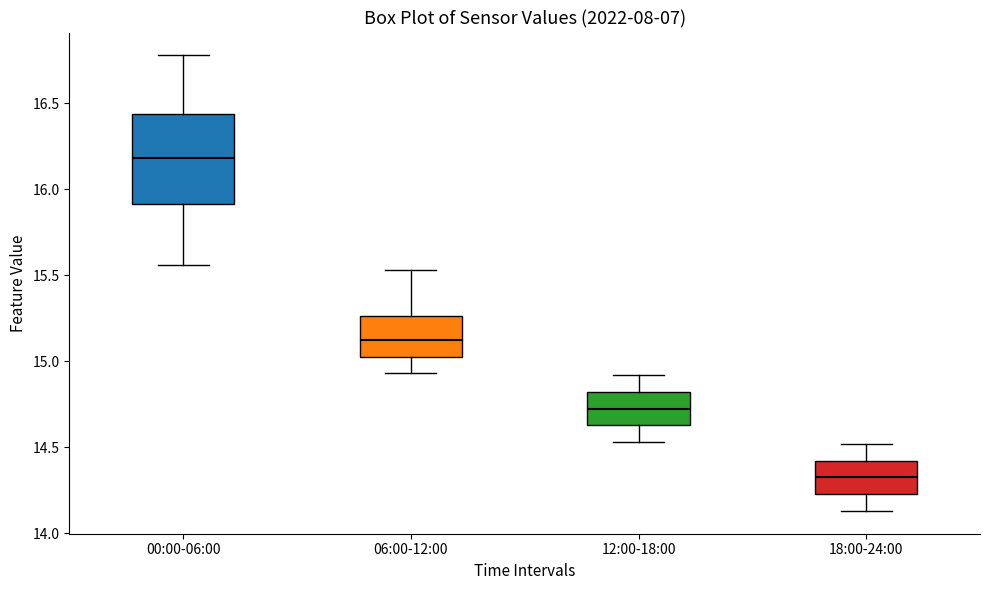

Which box's median line is the lowest?

18:00-24:00